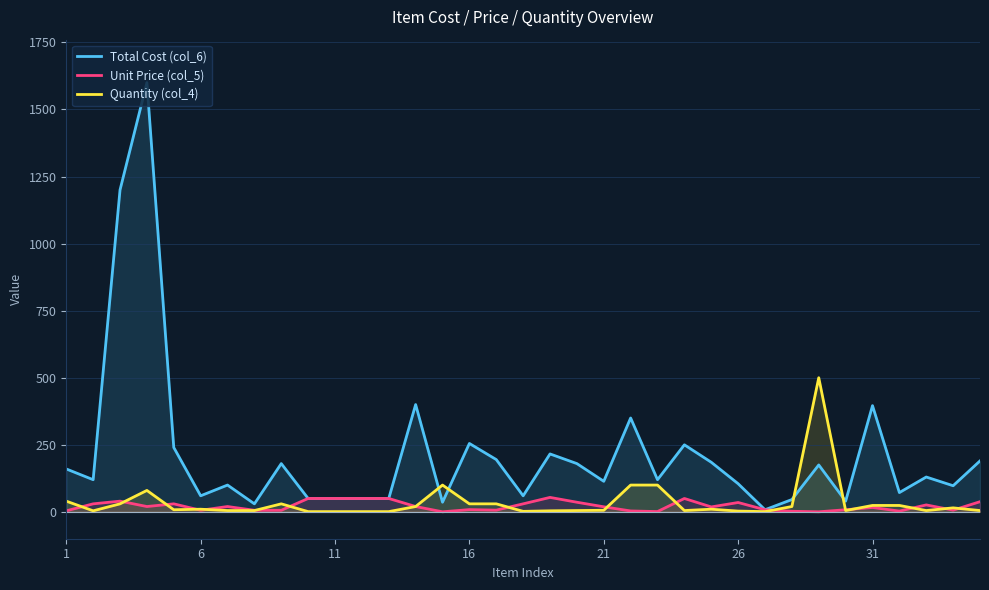

Which series has the largest total across all categories?

Total Cost (col_6)